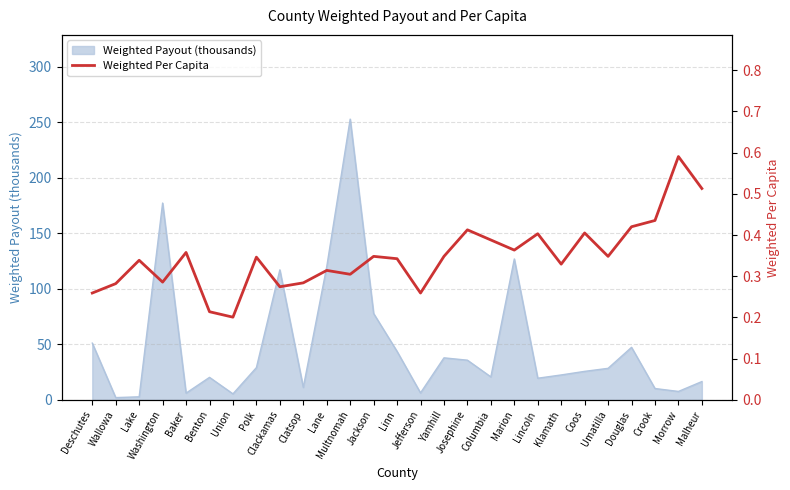

List the labels in order of value, smallest first.

Union, Benton, Deschutes, Jefferson, Clackamas, Wallowa, Clatsop, Washington, Multnomah, Lane, Klamath, Lake, Linn, Polk, Jackson, Yamhill, Umatilla, Baker, Marion, Columbia, Lincoln, Coos, Josephine, Douglas, Crook, Malheur, Morrow